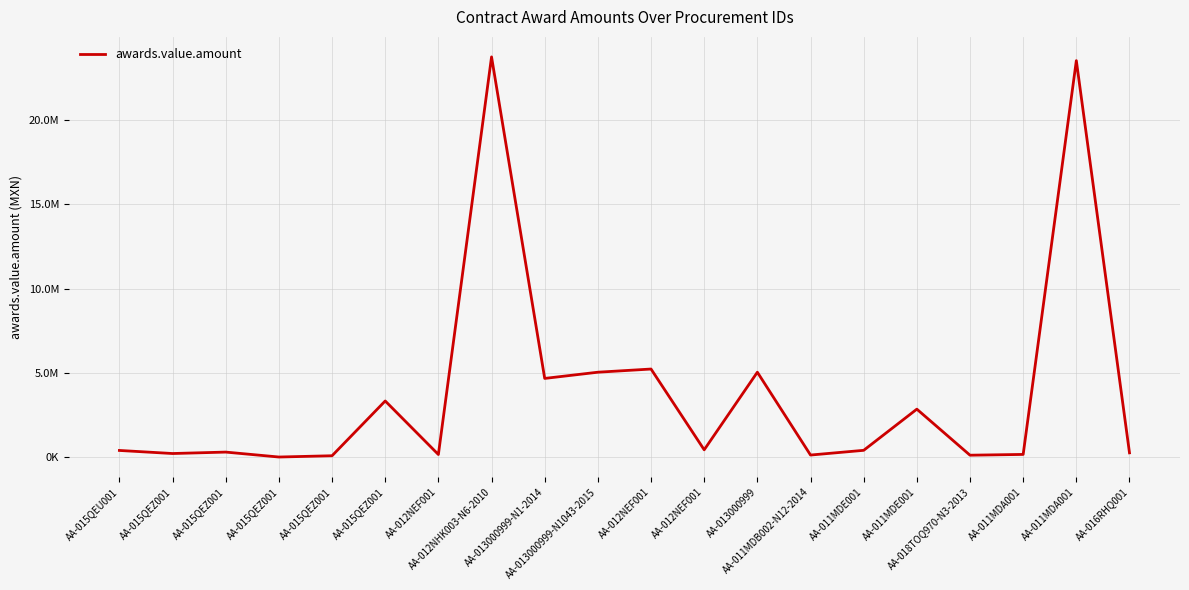

Is this an area chart (filled region under the line)?

No